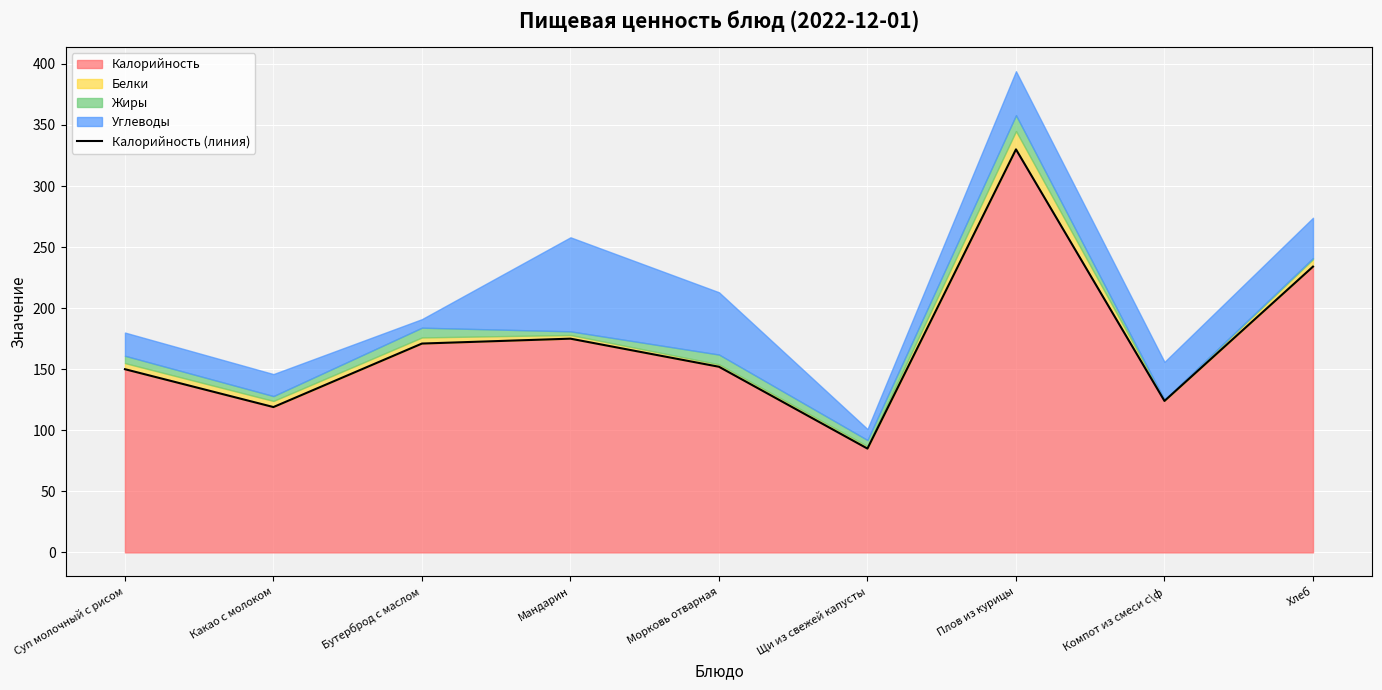

Count the number of categories in the chart.

9